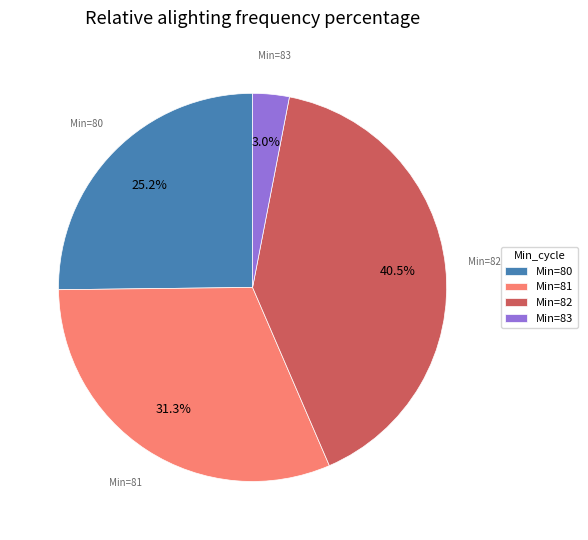

Is there any slice that represents more than half of the pie?

No